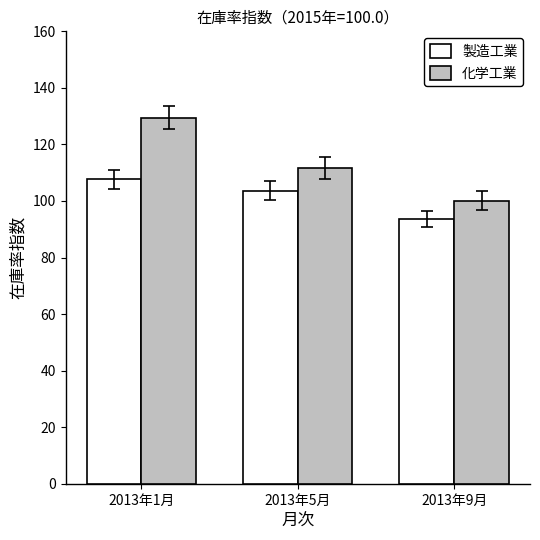

How many bars are there in each group?

2